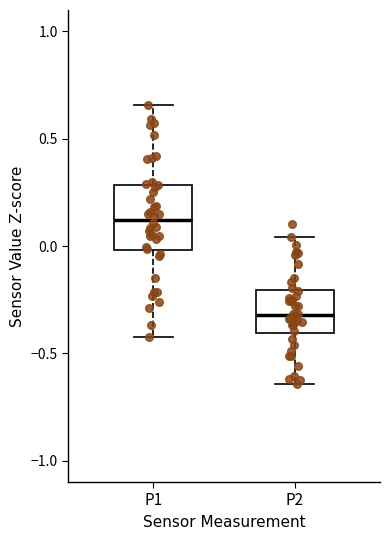

Where does the upper whisker of the box for P2 end on the y-axis? The values are not printed on the chart, so give them approximately, as read against the axis.

0.05